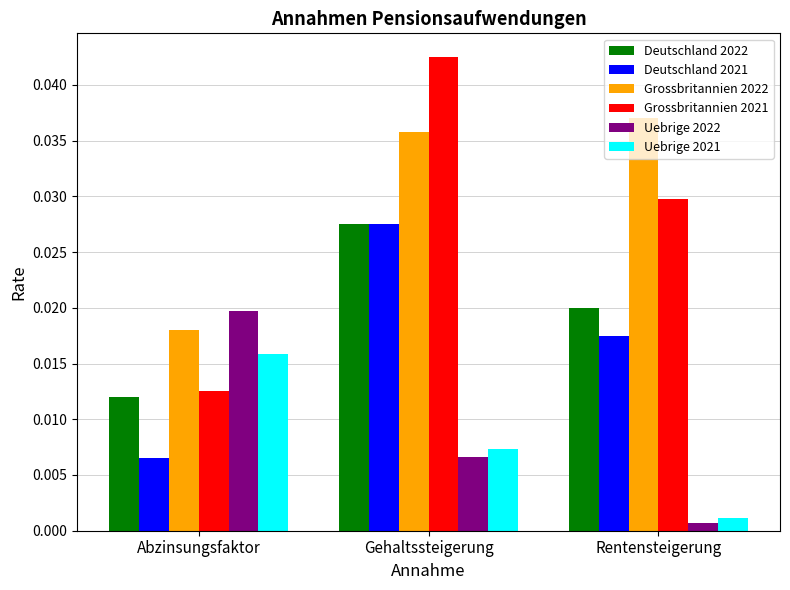

Between Abzinsungsfaktor and Gehaltssteigerung, which series saw the biggest shift?

Grossbritannien 2021